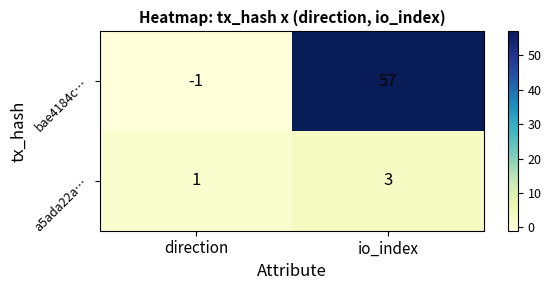

Reading left to right, extract all data points from this chart.

bae4184c…: -1	57
a5ada22a…: 1	3